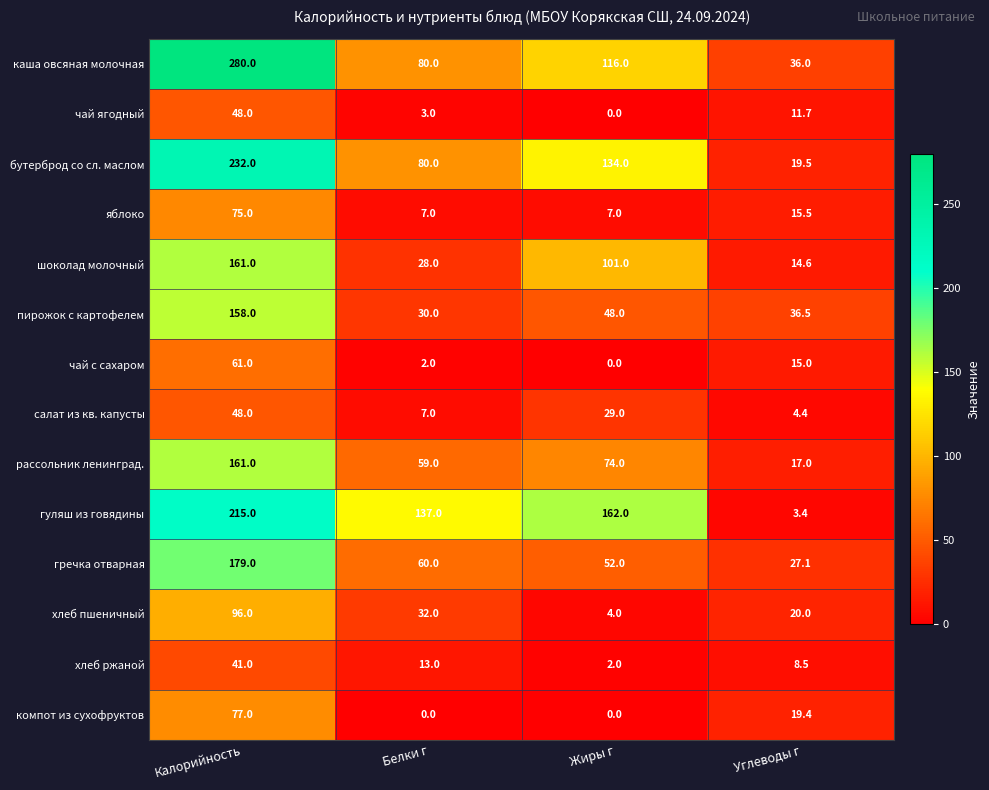

Between Калорийность and Жиры г, which series saw the biggest shift?

каша овсяная молочная